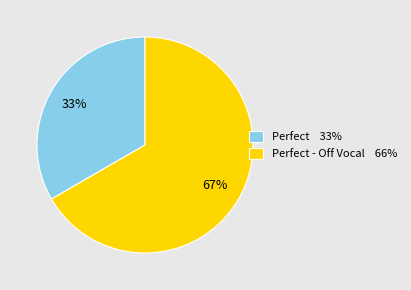

Count the number of slices in the pie.

2